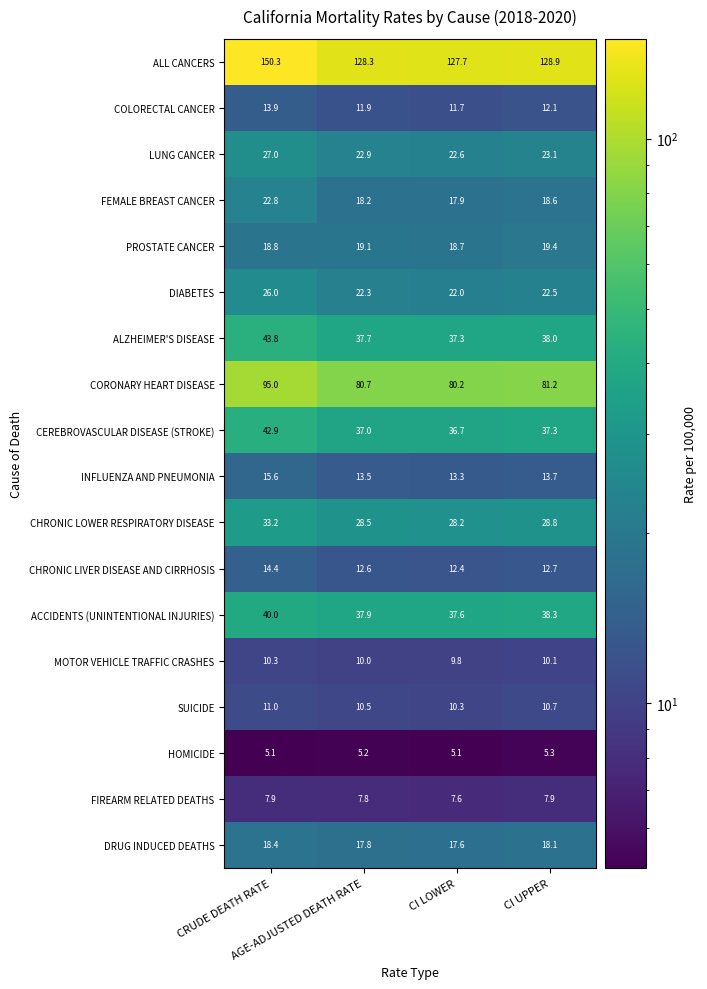

At which category is the sum across all series the highest?

CRUDE DEATH RATE